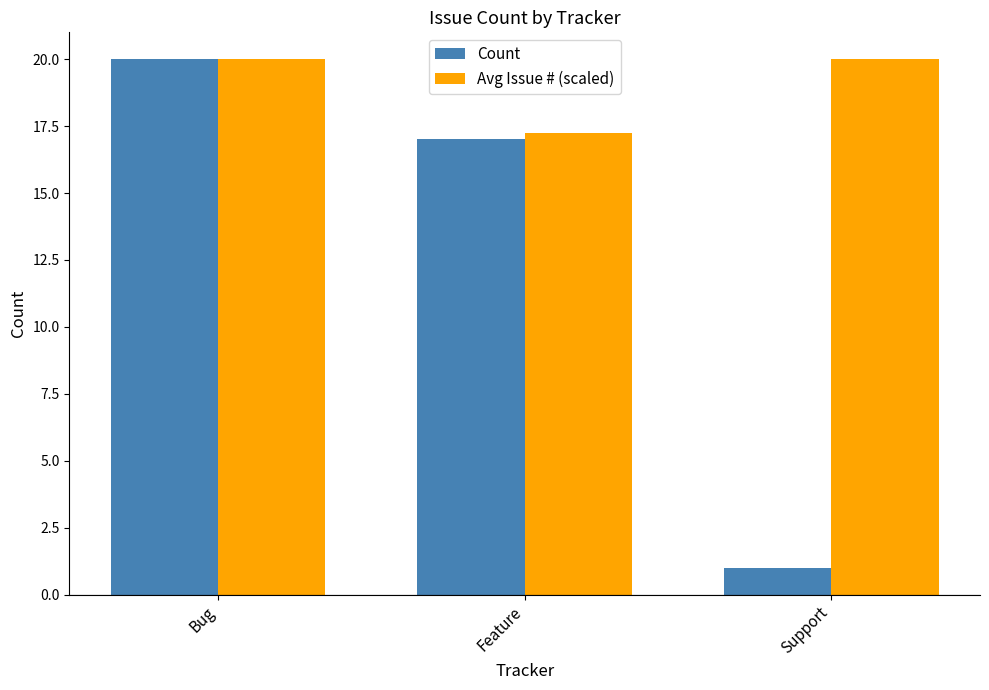

What is the total value across all series at Bug?

40.0